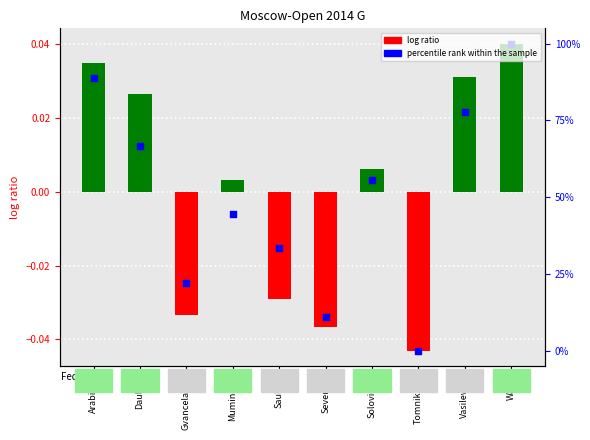

Is the value of log ratio at Muminova greater than the value of percentile rank within the sample at Vasilevich?

No